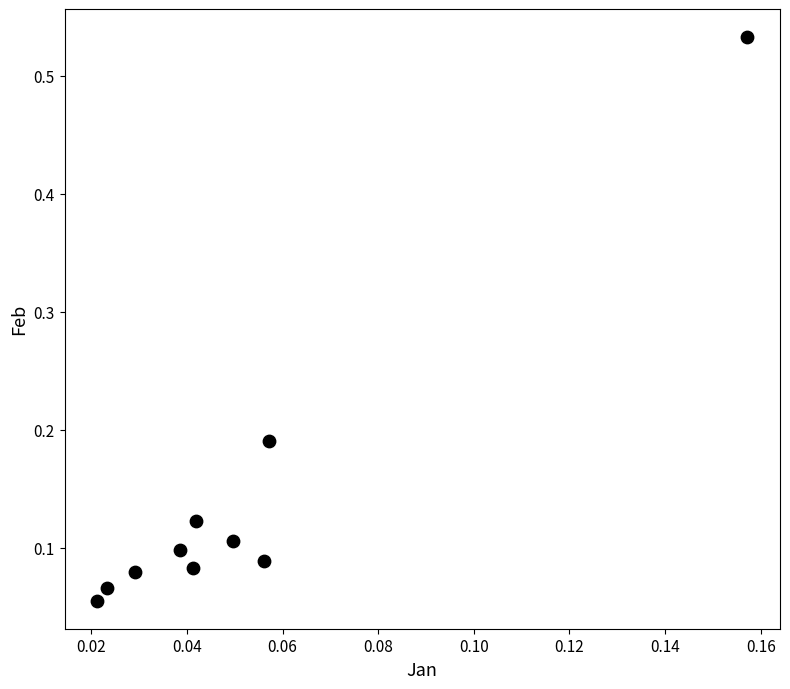

How many points are shown in the scatter plot?

10